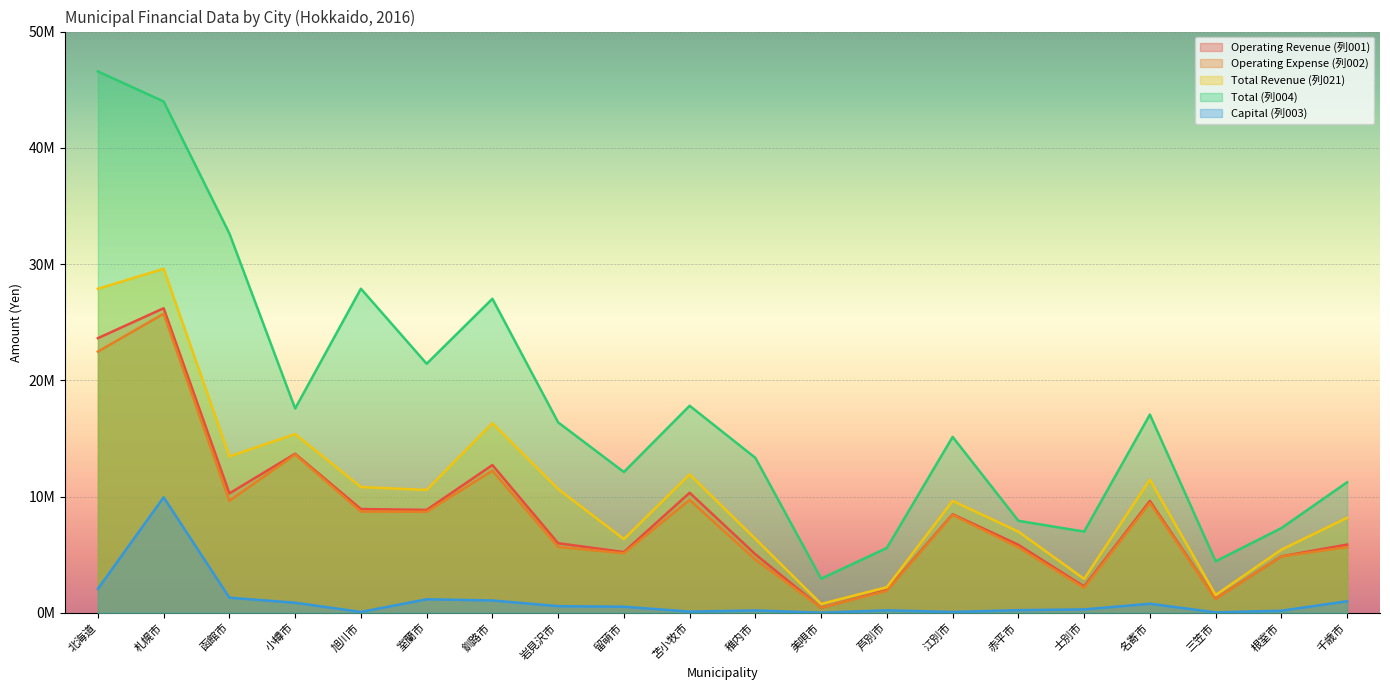

Does the chart display data point markers on the line(s)?

No